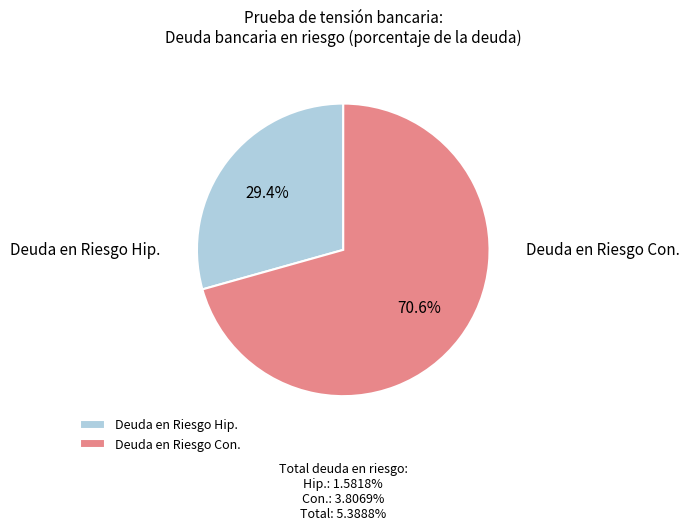

To the nearest percent, what is the difference between the largest and smallest slice percentages?

41%